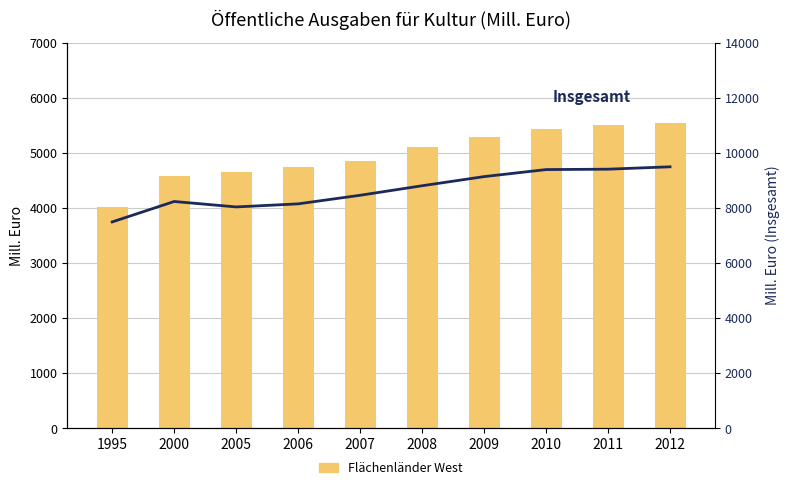

Rank the categories by Insgesamt value from lowest to highest.

1995, 2005, 2006, 2000, 2007, 2008, 2009, 2010, 2011, 2012